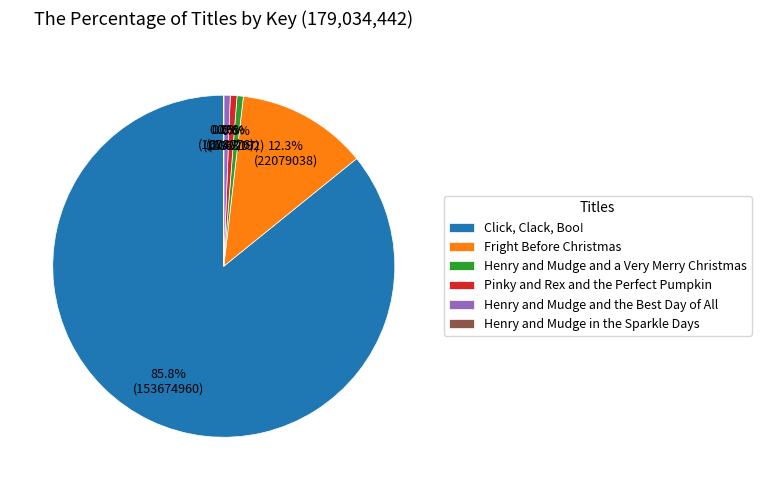

To the nearest percent, what is the combined percentage of Fright Before Christmas and Pinky and Rex and the Perfect Pumpkin?

13%